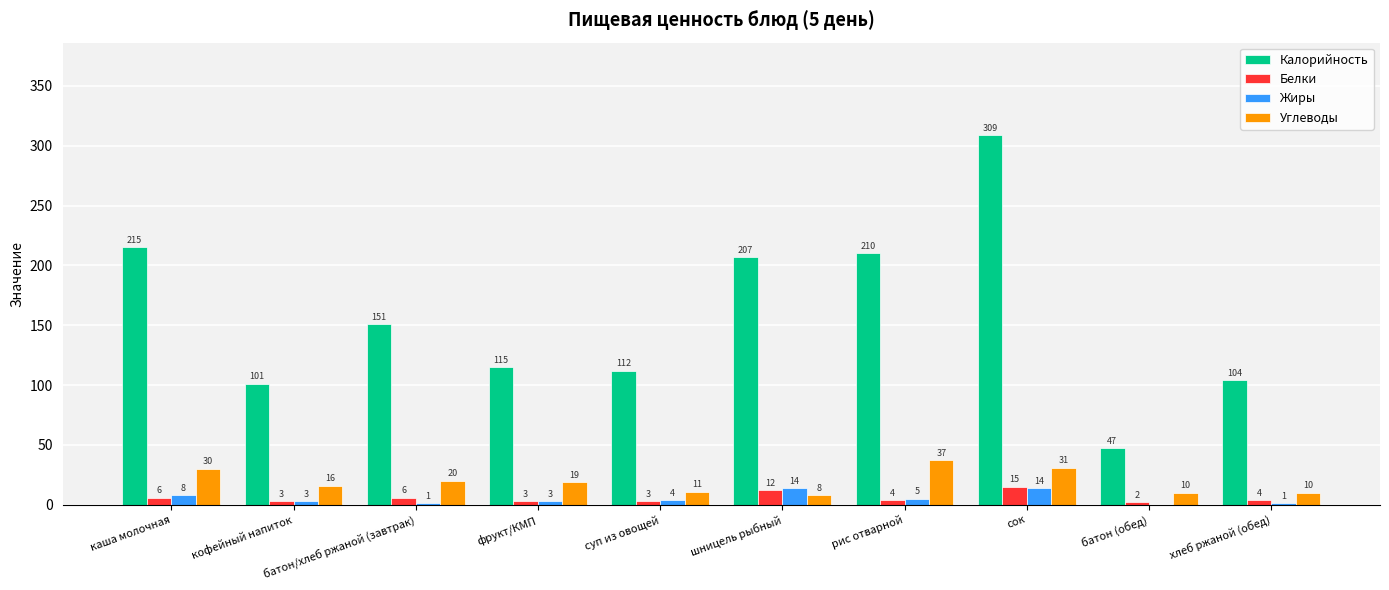

Which series changed the most between каша молочная and батон/хлеб ржаной (завтрак)?

Калорийность